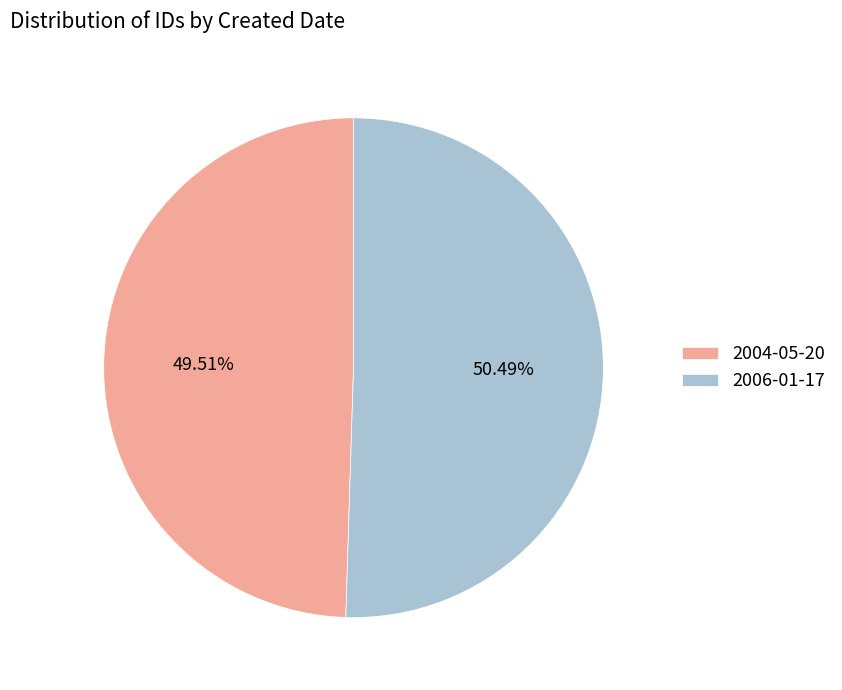

What percentage is the 2004-05-20 slice, to the nearest percent?

50%